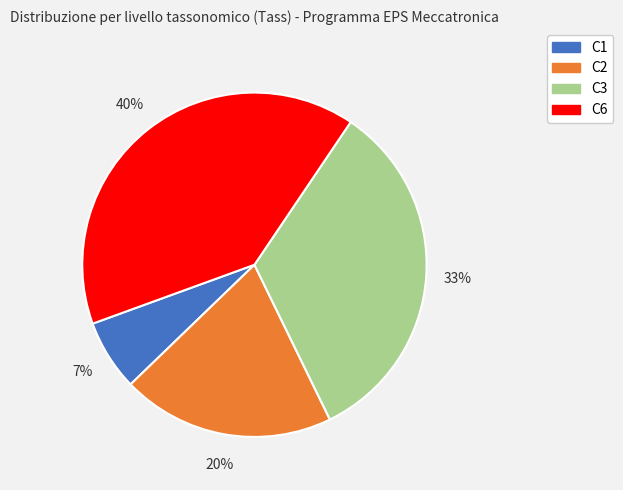

To the nearest percent, what is the difference between the largest and smallest slice percentages?

33%